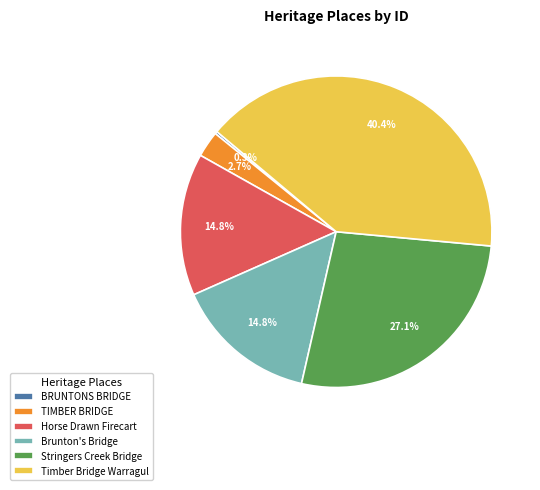

What is the ratio of the value at Horse Drawn Firecart to the value at TIMBER BRIDGE?

5.5